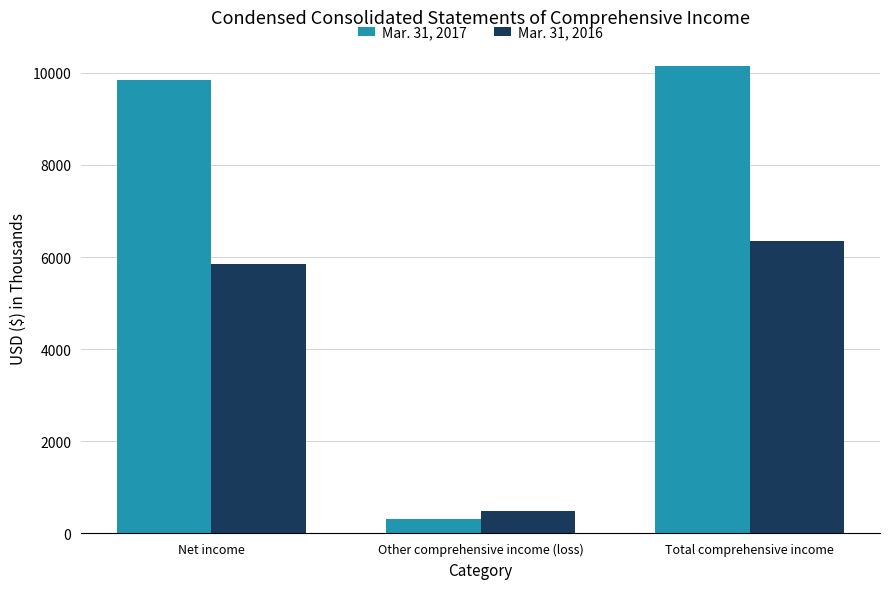

Read the Mar. 31, 2016 value at Total comprehensive income.

6353